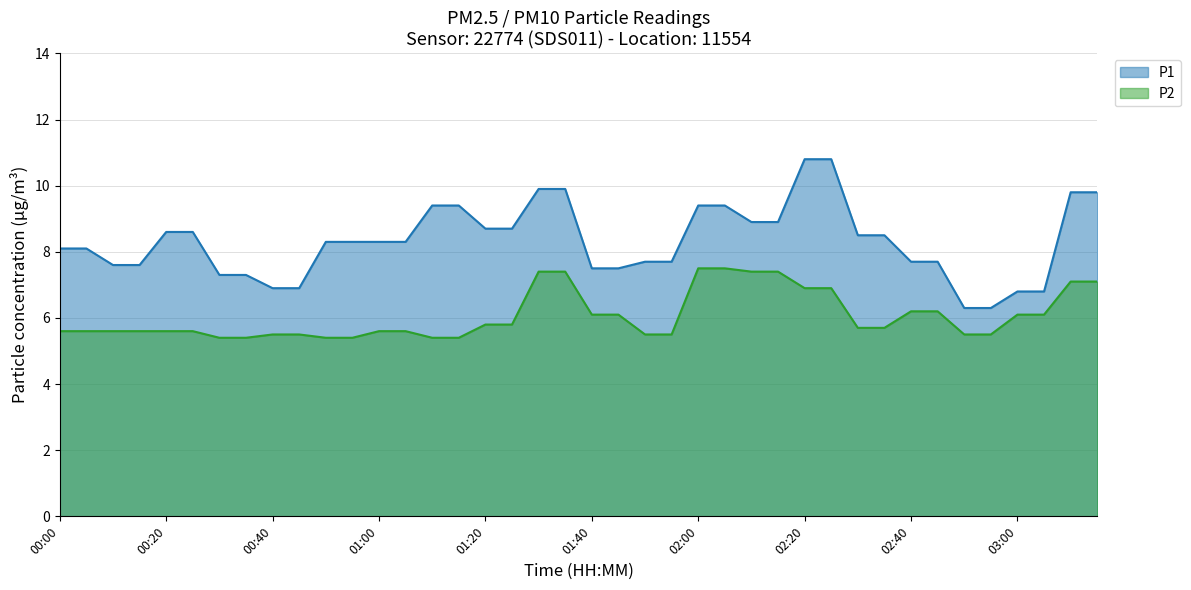

What is the difference between the P1 values at 02:25 and 01:50?

3.1